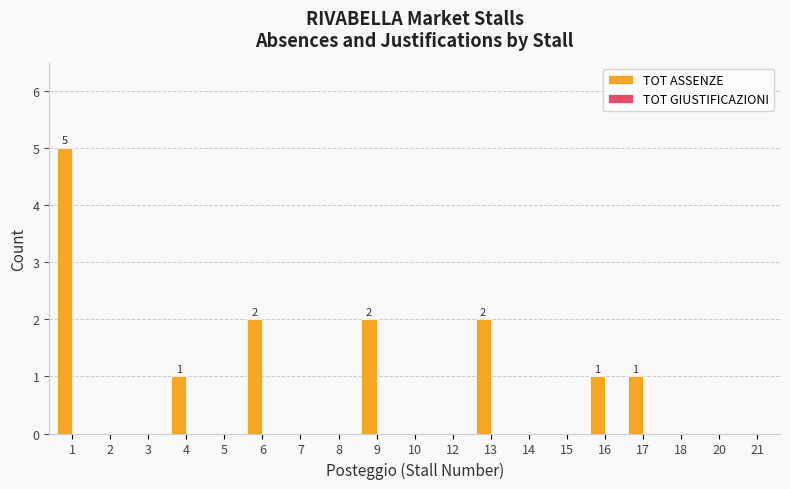

What is the maximum value shown in the chart?

5